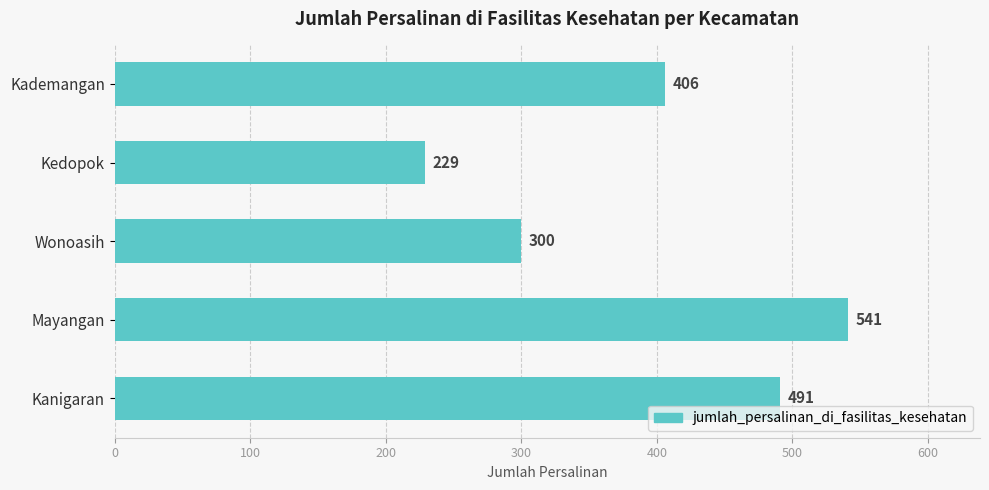

List the labels in order of value, smallest first.

Kedopok, Wonoasih, Kademangan, Kanigaran, Mayangan